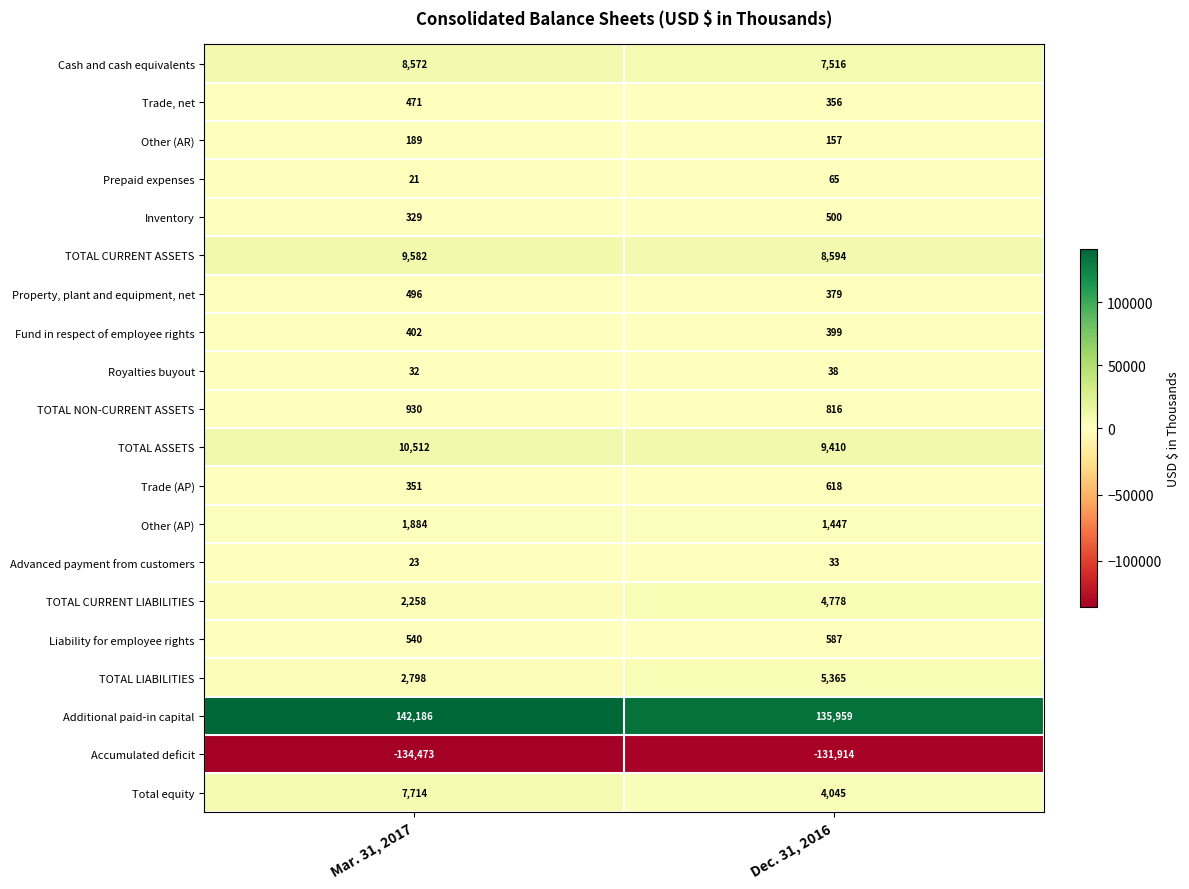

At which category is the sum across all series the highest?

Mar. 31, 2017